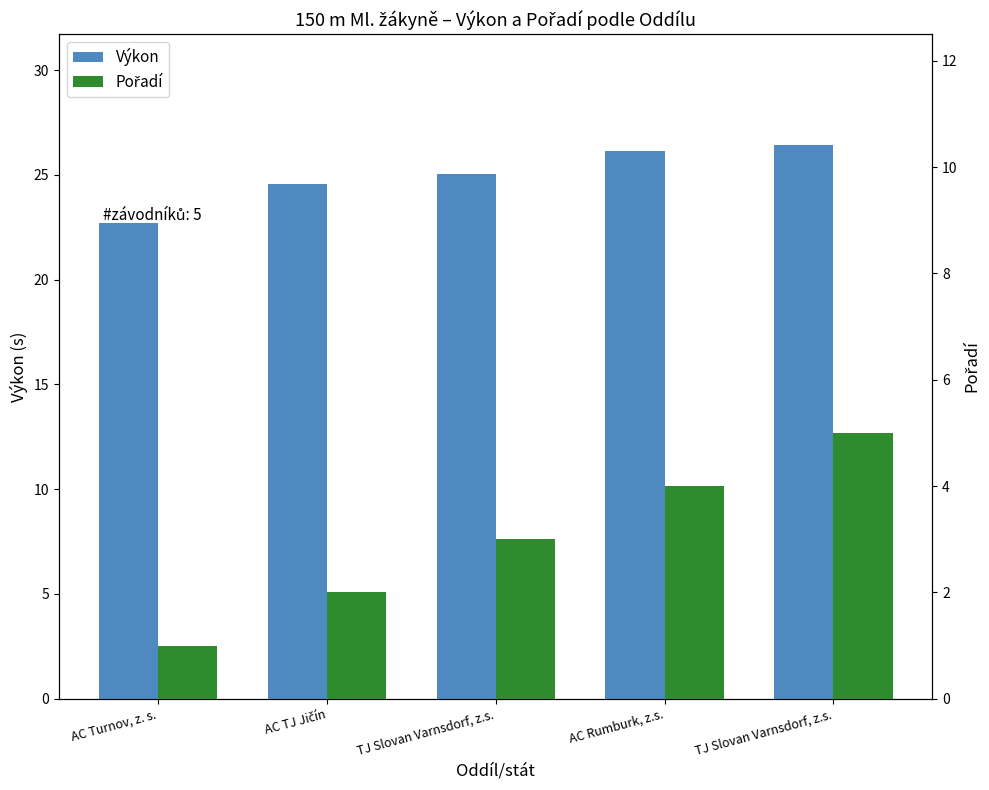

Is it true that Pořadí equals 1.0 at AC Turnov, z. s.?

True